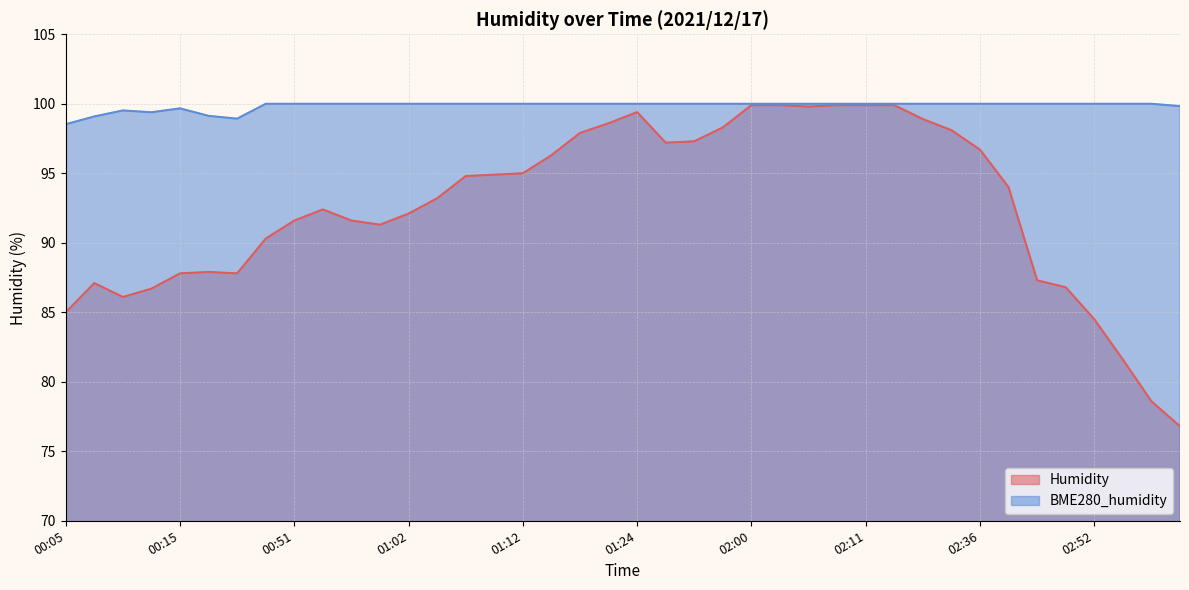

Between 02:52 and 00:20, which is larger?

00:20